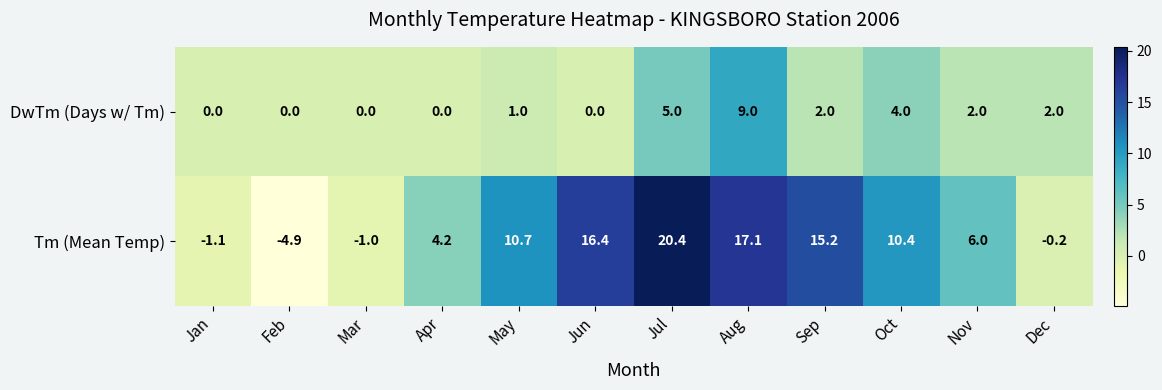

At Mar, list the series in order from smallest to largest.

Tm (Mean Temp), DwTm (Days w/ Tm)